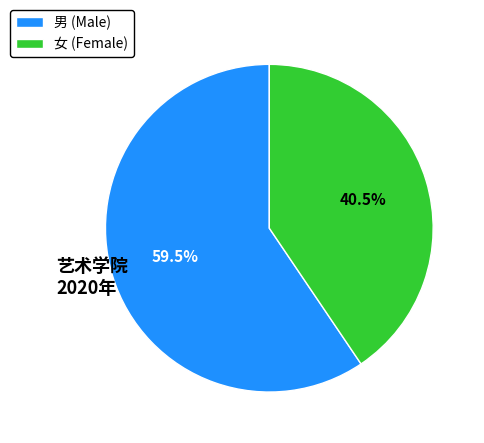

Rank the categories by value from lowest to highest.

女, 男